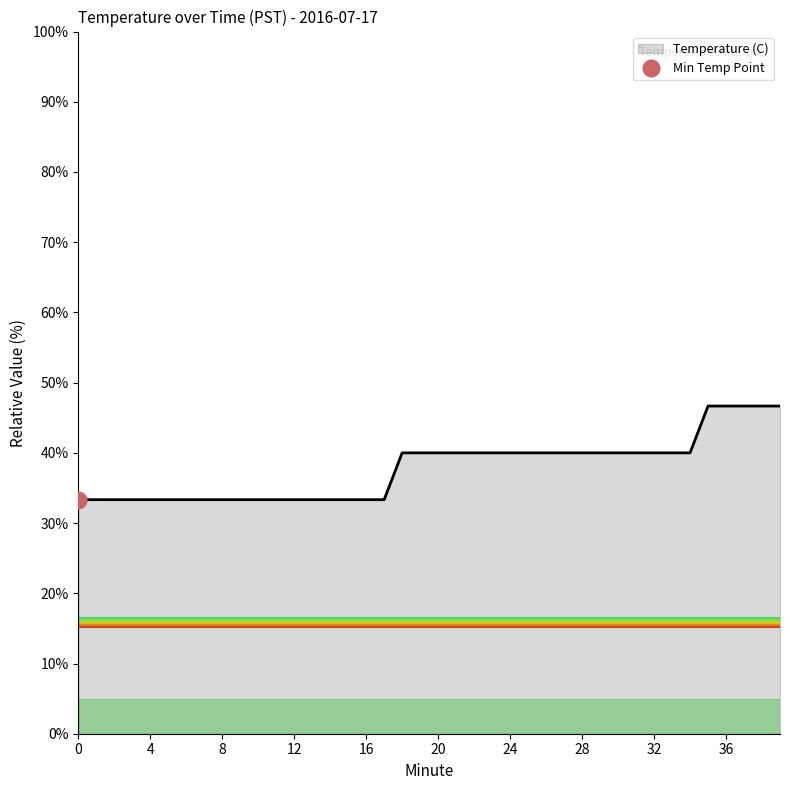

List the labels in order of value, smallest first.

0, 1, 2, 3, 4, 5, 6, 7, 8, 9, 10, 11, 12, 13, 14, 15, 16, 17, 18, 19, 20, 21, 22, 23, 24, 25, 26, 27, 28, 29, 30, 31, 32, 33, 34, 35, 36, 37, 38, 39